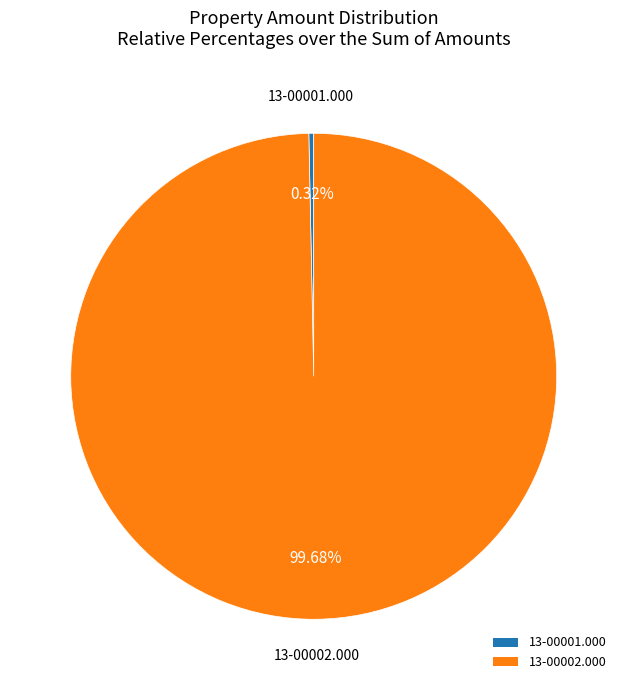

What is the smallest slice in the pie chart?

13-00001.000